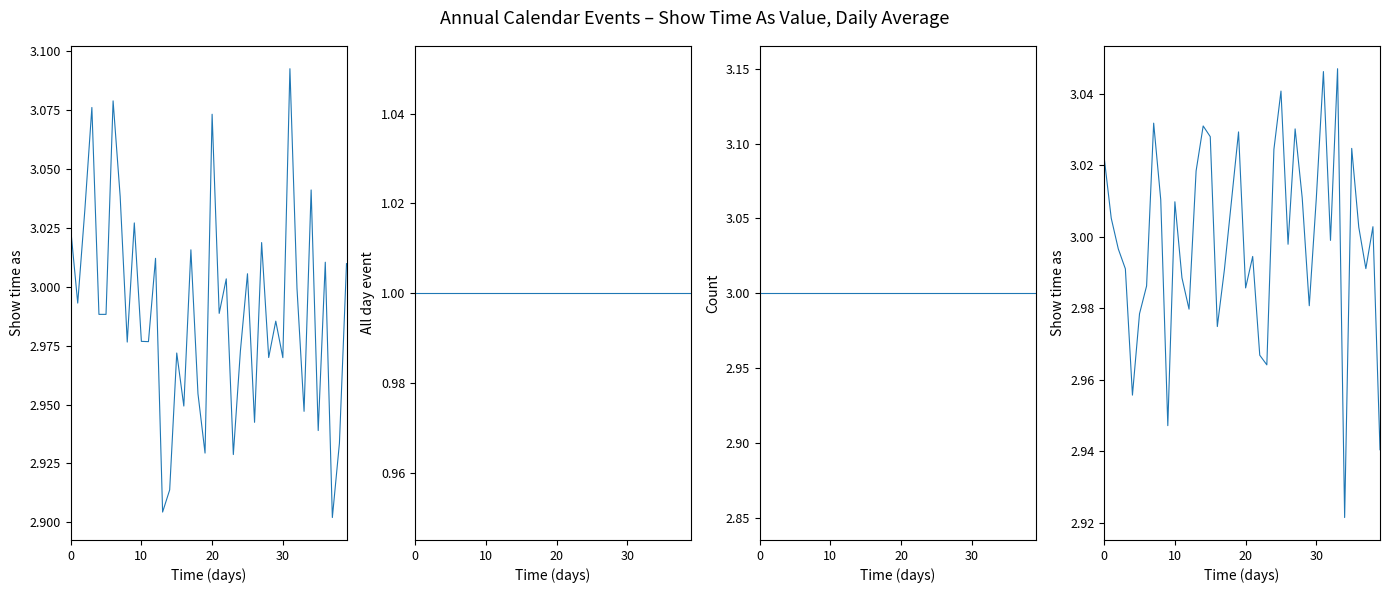

How many lines are shown in the chart?

4